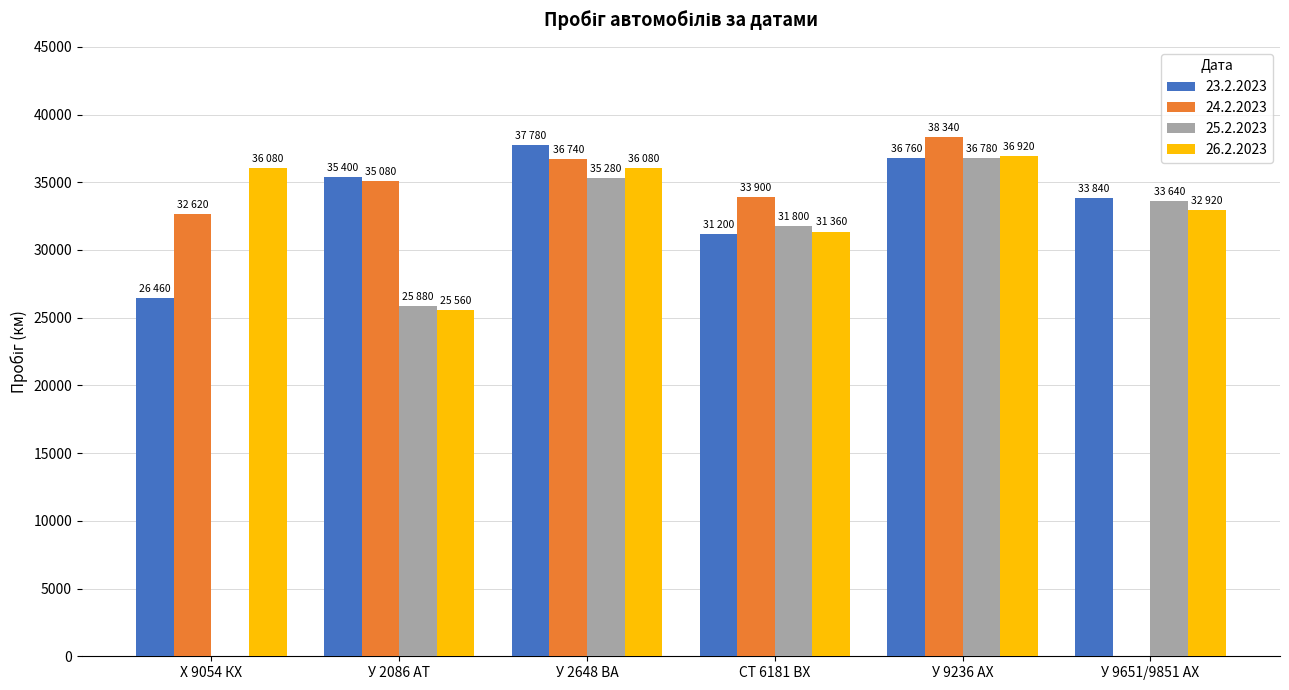

Reading left to right, what are all the values shown in this chart?

23.2.2023: 26460	35400	37780	31200	36760	33840
24.2.2023: 32620	35080	36740	33900	38340	0
25.2.2023: 0	25880	35280	31800	36780	33640
26.2.2023: 36080	25560	36080	31360	36920	32920